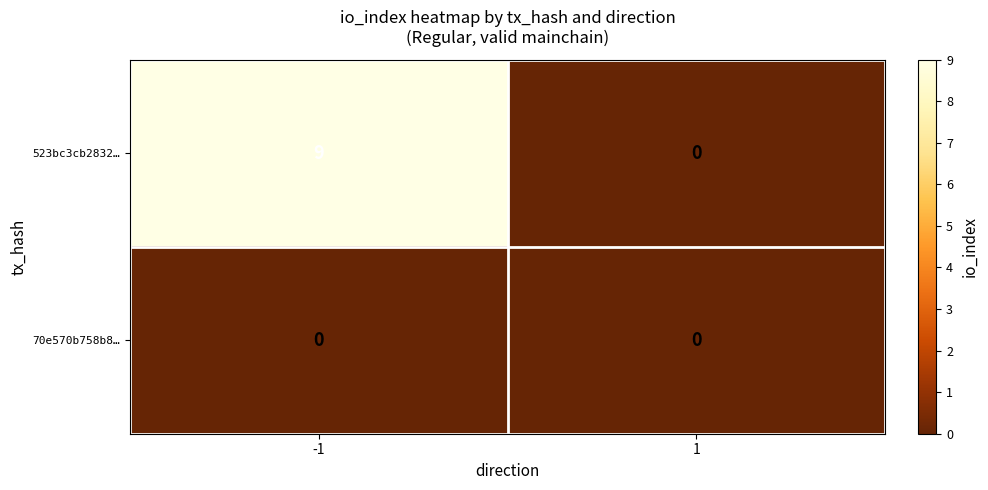

Which series has the largest total across all categories?

523bc3cb2832…